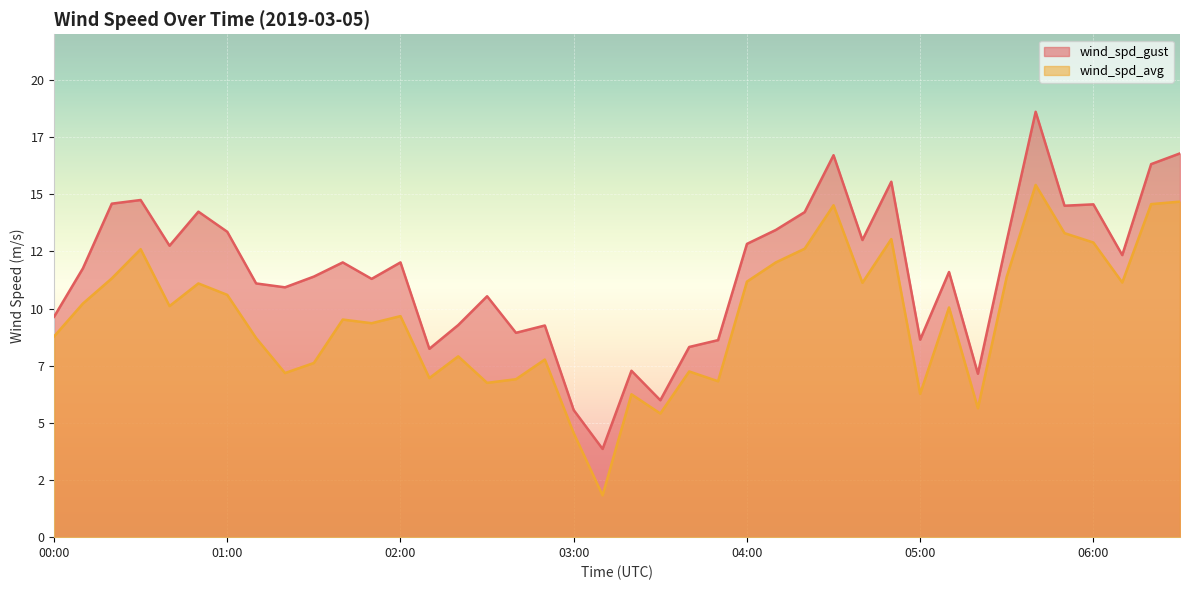

What are all the series names shown in the legend?

wind_spd_gust, wind_spd_avg